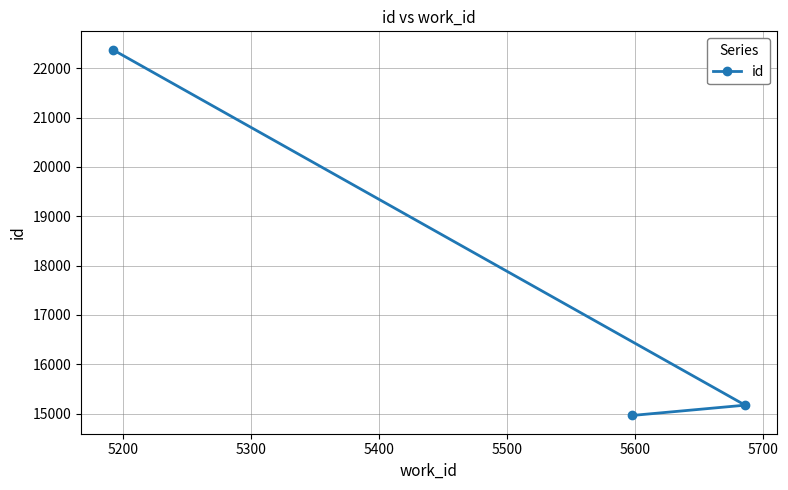

What is the minimum value shown in the chart?

14964